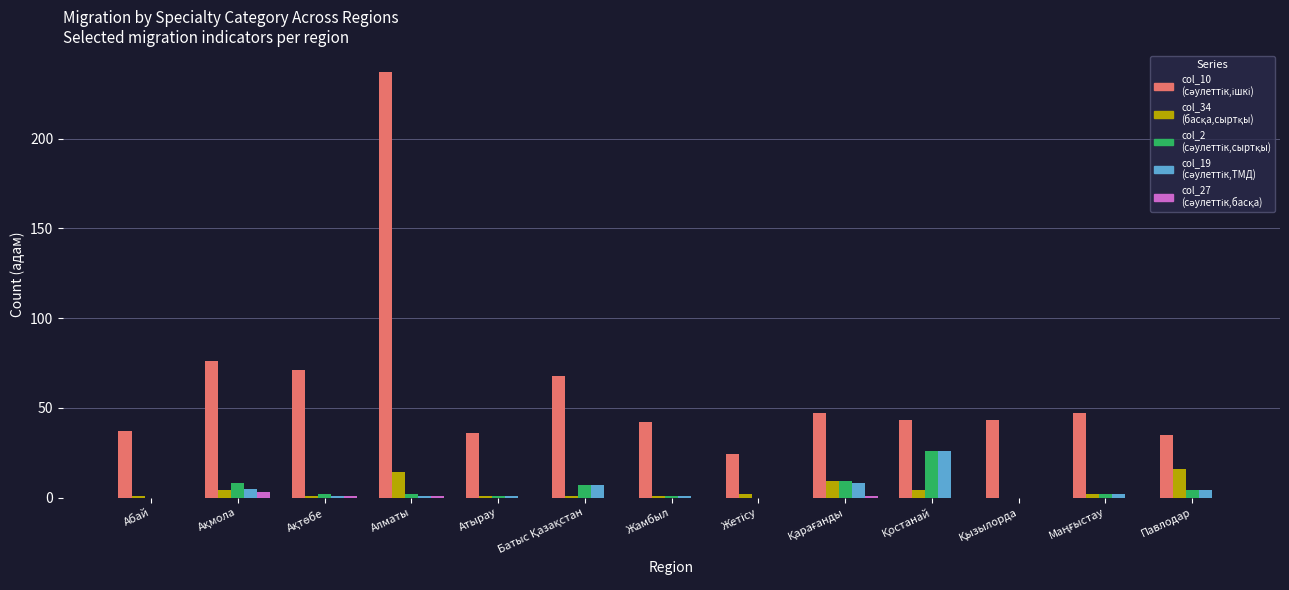

At which category does the chart reach its peak across all series?

Алматы